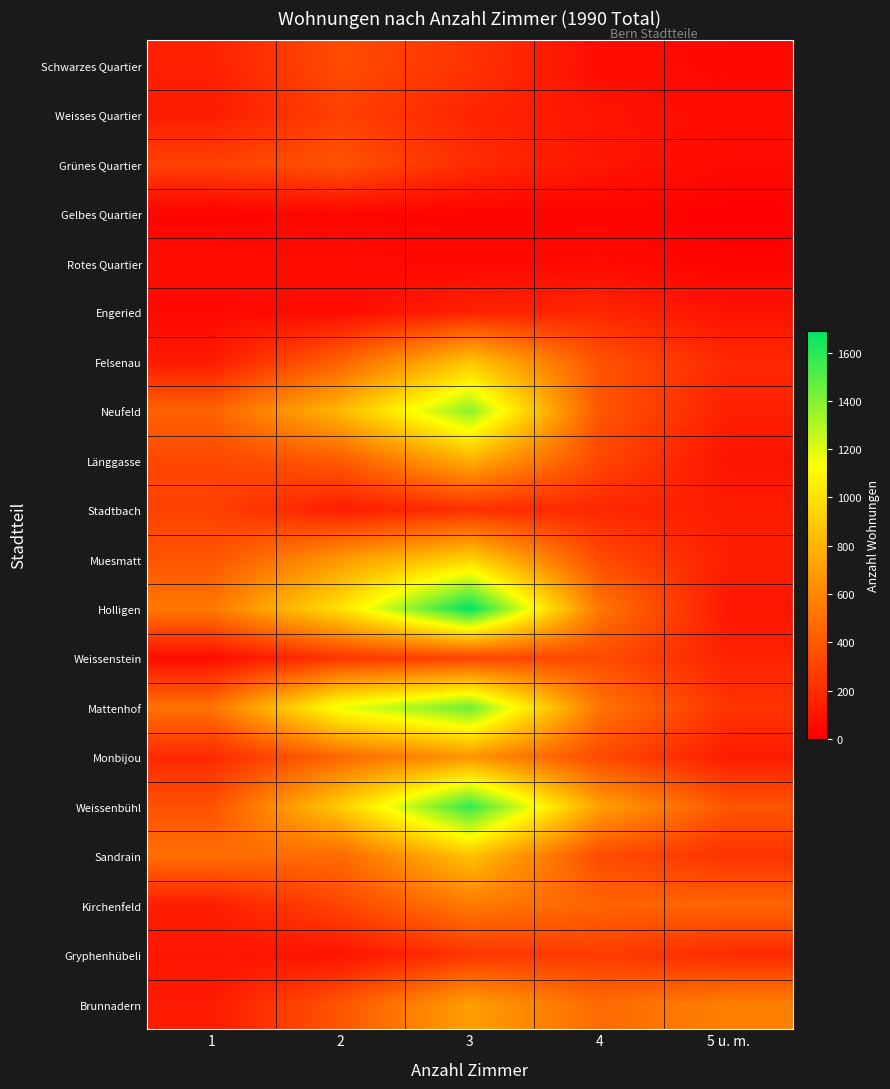

Between 4 and 3, which is larger?

3